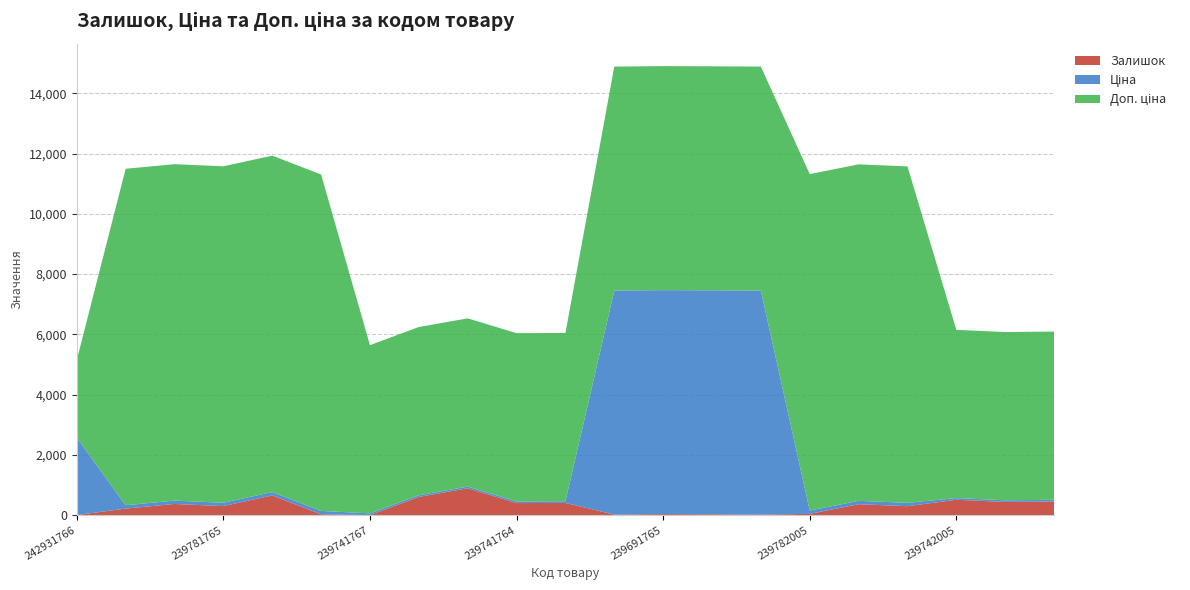

Reading left to right, what are all the values shown in this chart?

Залишок: 3.0	217.0	370.0	299.0	653.0	28.0	2.0	604.0	891.0	400.0	405.0	17.0	33.0	27.0	17.0	41.0	363.0	296.0	510.0	437.0	453.0
Ціна: 2572.0	111.7	111.7	111.7	111.7	111.7	55.9	55.9	55.9	55.9	55.9	7436.2	7436.2	7436.2	7436.2	111.7	111.7	111.7	55.9	55.9	55.9
Доп. ціна: 2572.0	11169.0	11169.0	11169.0	11169.0	11169.0	5585.0	5585.0	5585.0	5585.0	5585.0	7436.2	7436.2	7436.2	7436.2	11169.0	11169.0	11169.0	5585.0	5585.0	5585.0